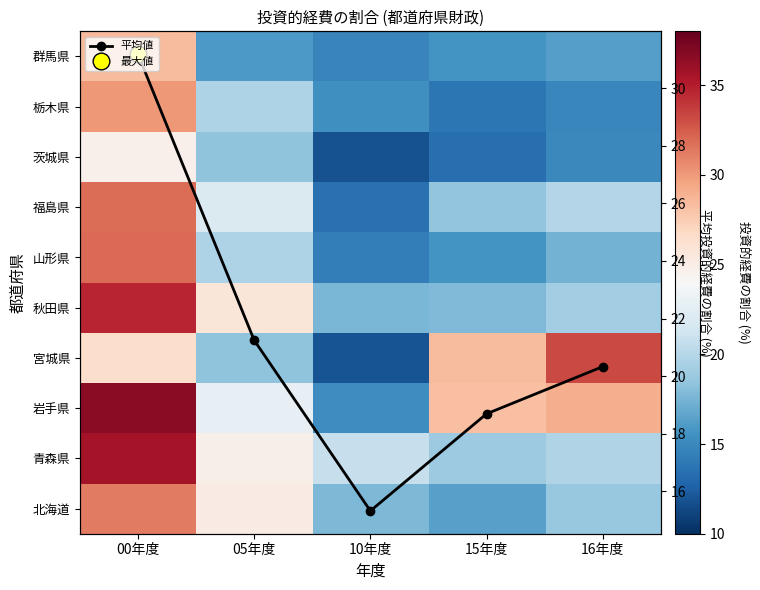

What is the greatest value displayed?

36.7